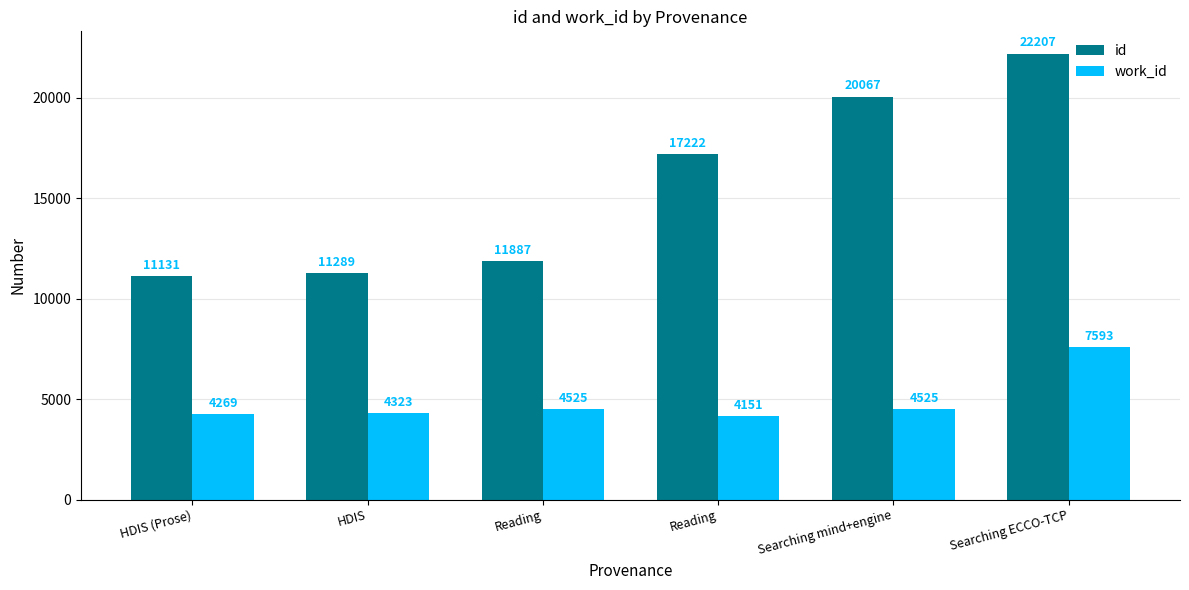

What are all the series names shown in the legend?

id, work_id